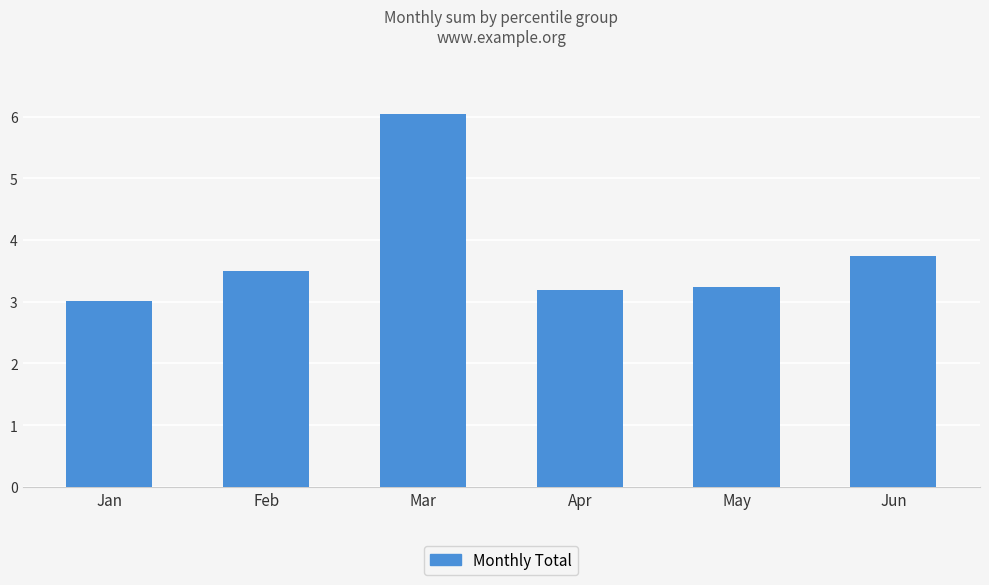

What is the smallest value displayed?

3.0